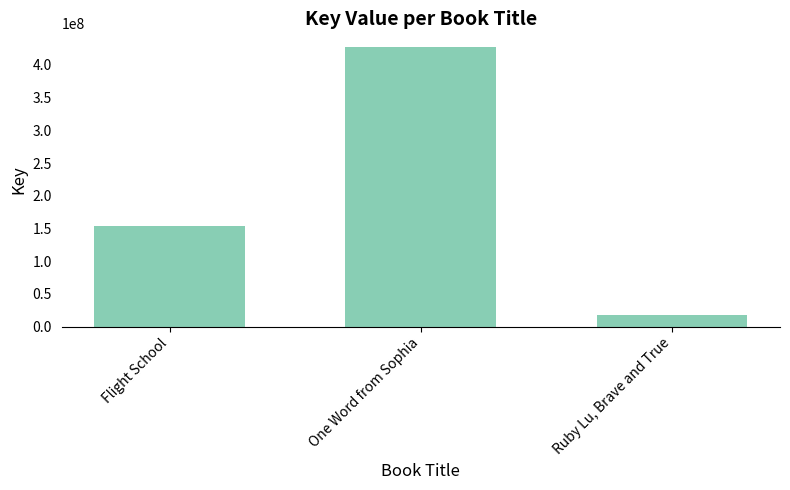

How many values are between 16974023 and 427012546?

3